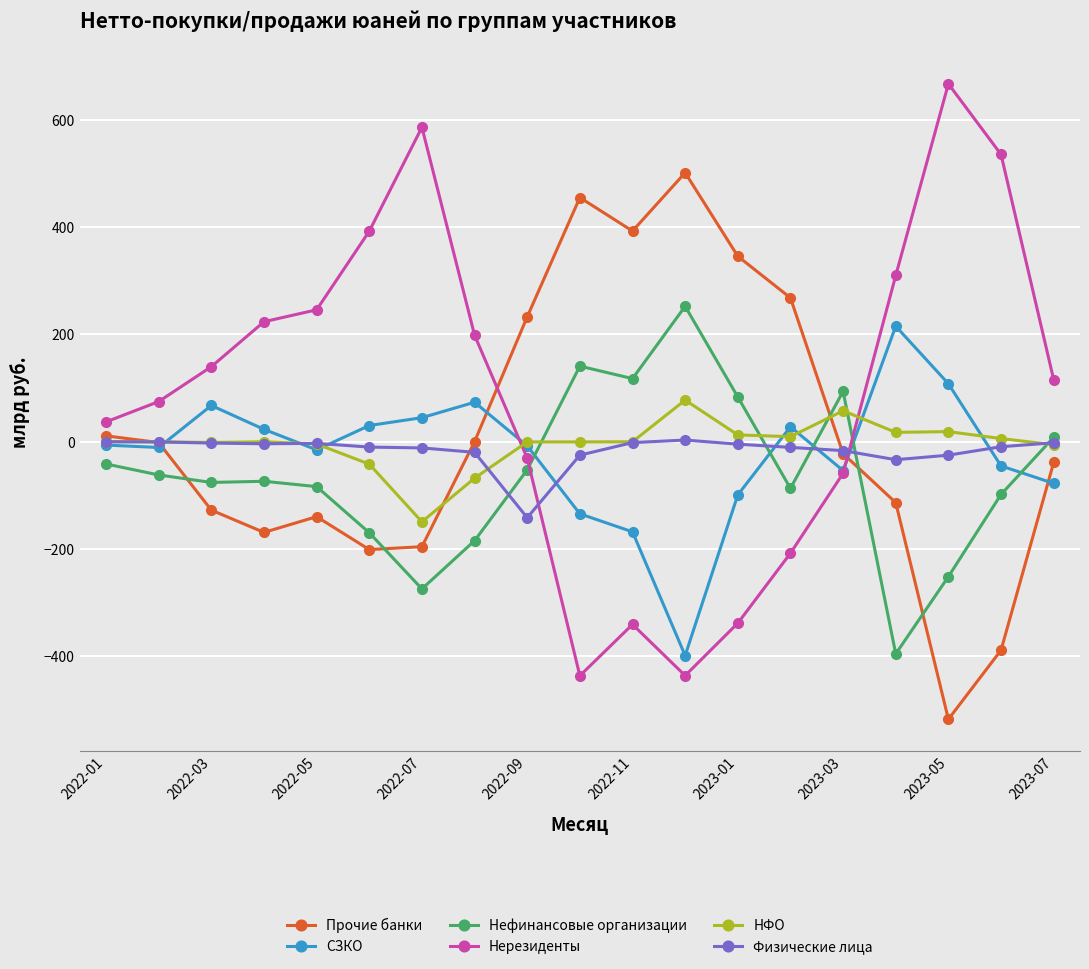

How many times do НФО and Прочие банки cross each other?

3